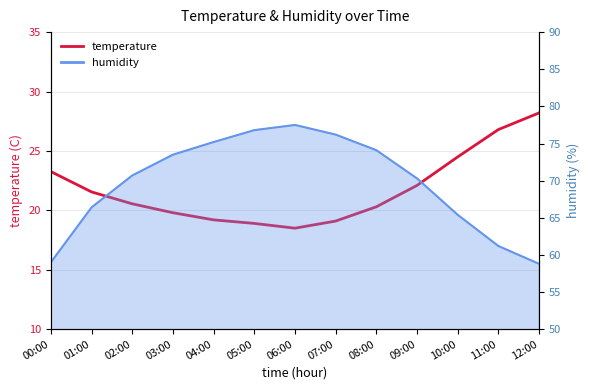

Reading left to right, transcribe all the data shown in this chart.

00:00=23.3	01:00=21.6	02:00=20.6	03:00=19.8	04:00=19.2	05:00=18.9	06:00=18.5	07:00=19.1	08:00=20.3	09:00=22.1	10:00=24.5	11:00=26.8	12:00=28.2